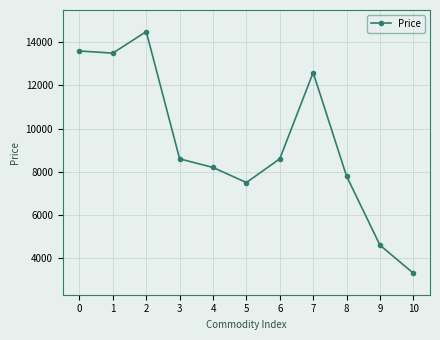

Reading right to left, extract all data points from this chart.

3300	4600	7800	12600	8600	7500	8200	8600	14500	13500	13600